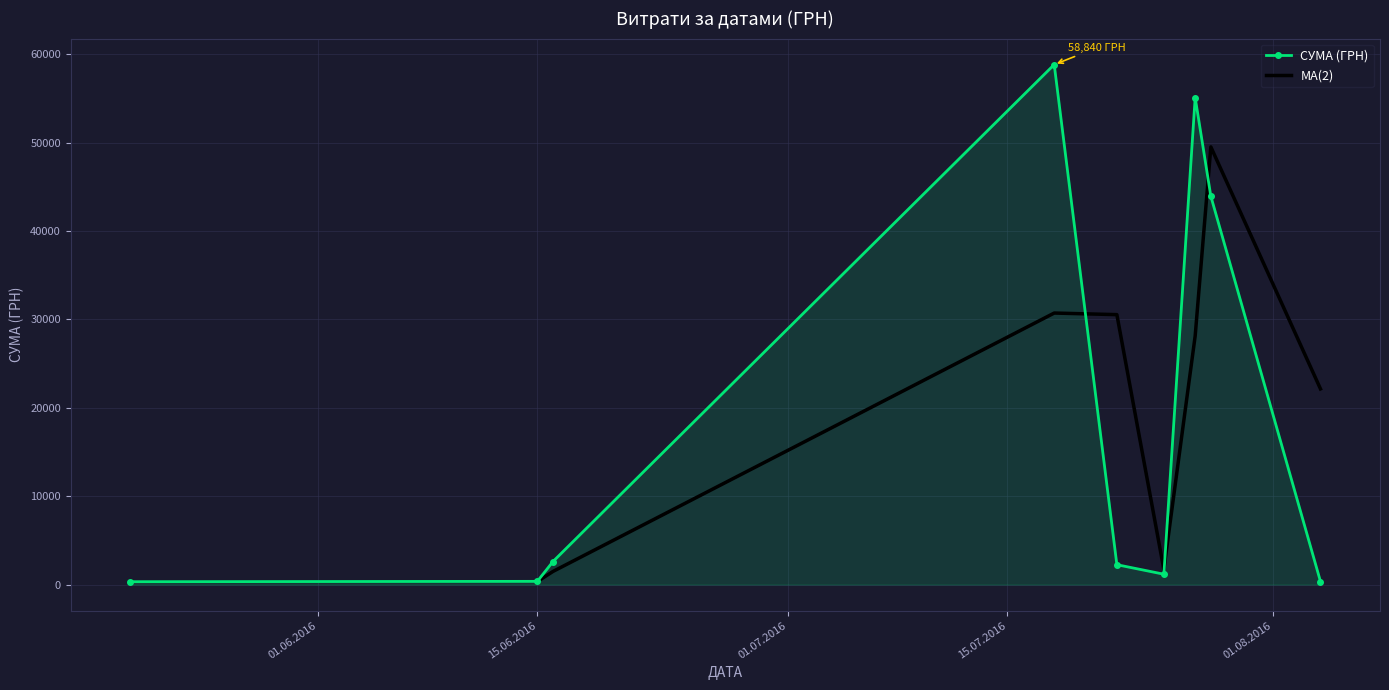

In СУМА (ГРН), how many points are higher than both neighbors (excluding endpoints)?

2